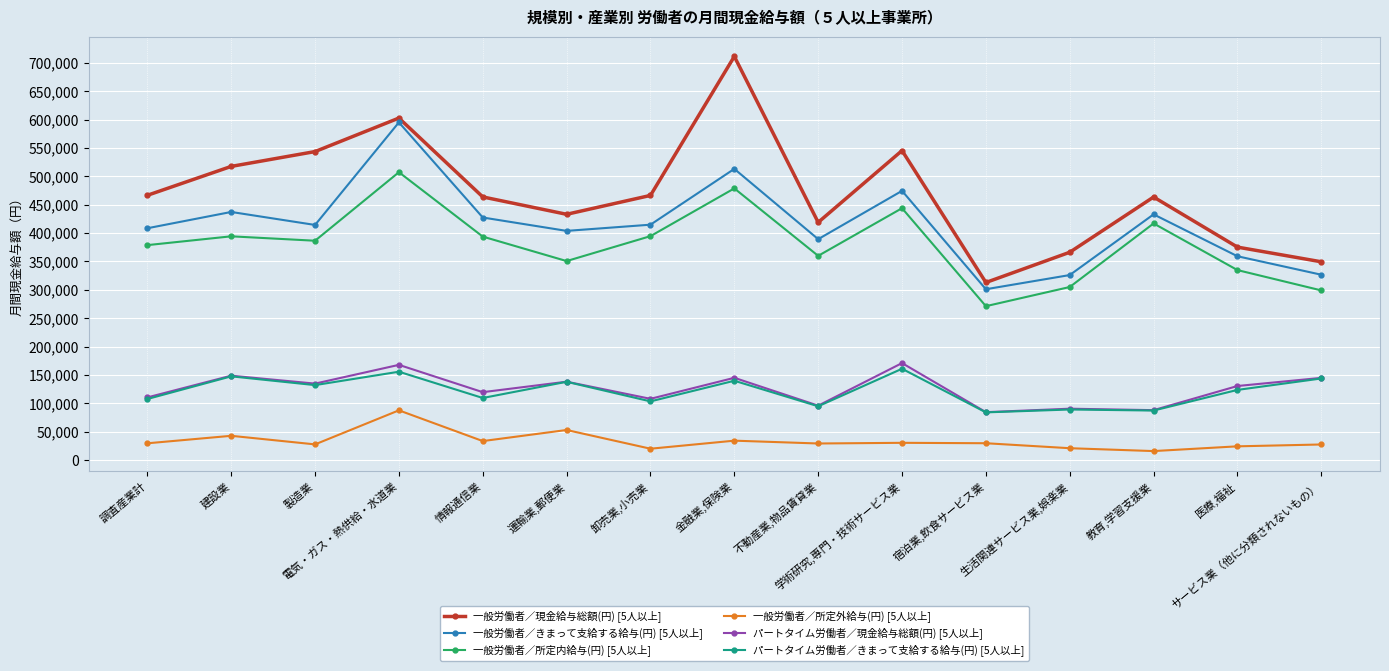

Is this an area chart (filled region under the line)?

No